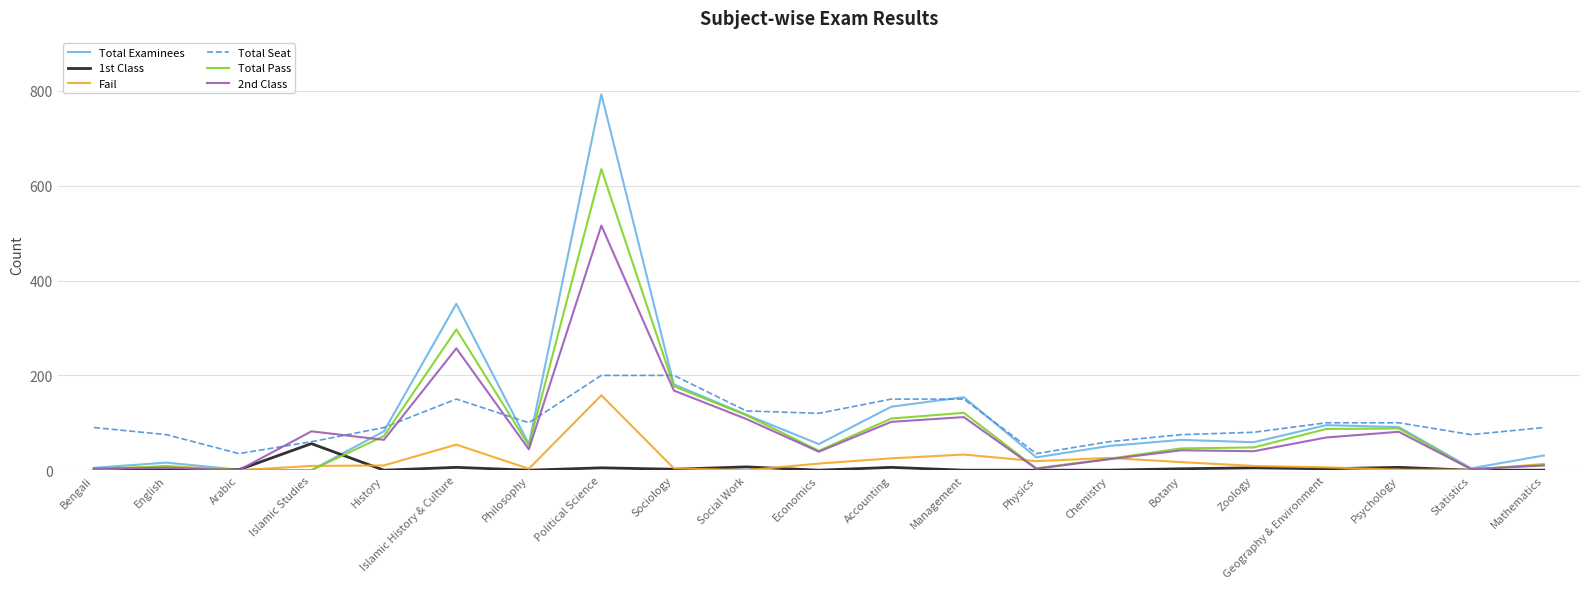

The Total Seat series shows 47 at Political Science. True or false?

False